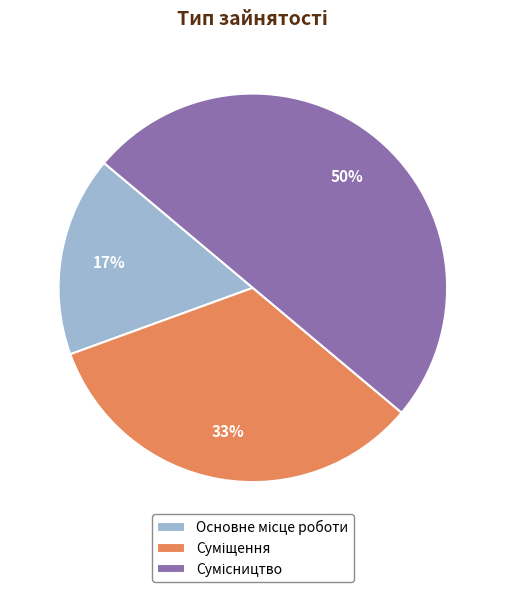

To the nearest percent, what is the difference between the largest and smallest slice percentages?

33%